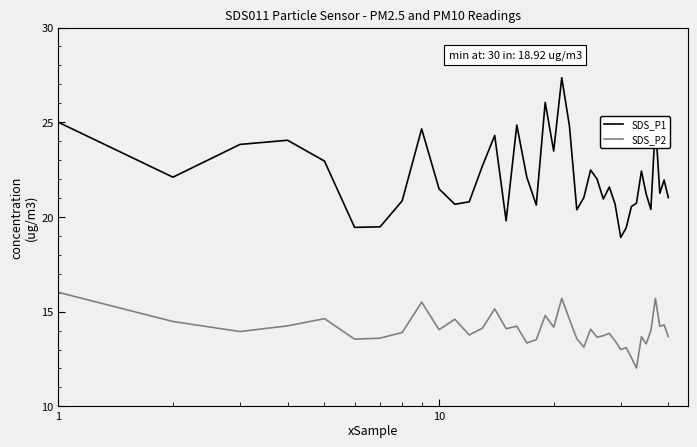

What is the difference between the maximum and minimum values in the SDS_P2 series?

4.0